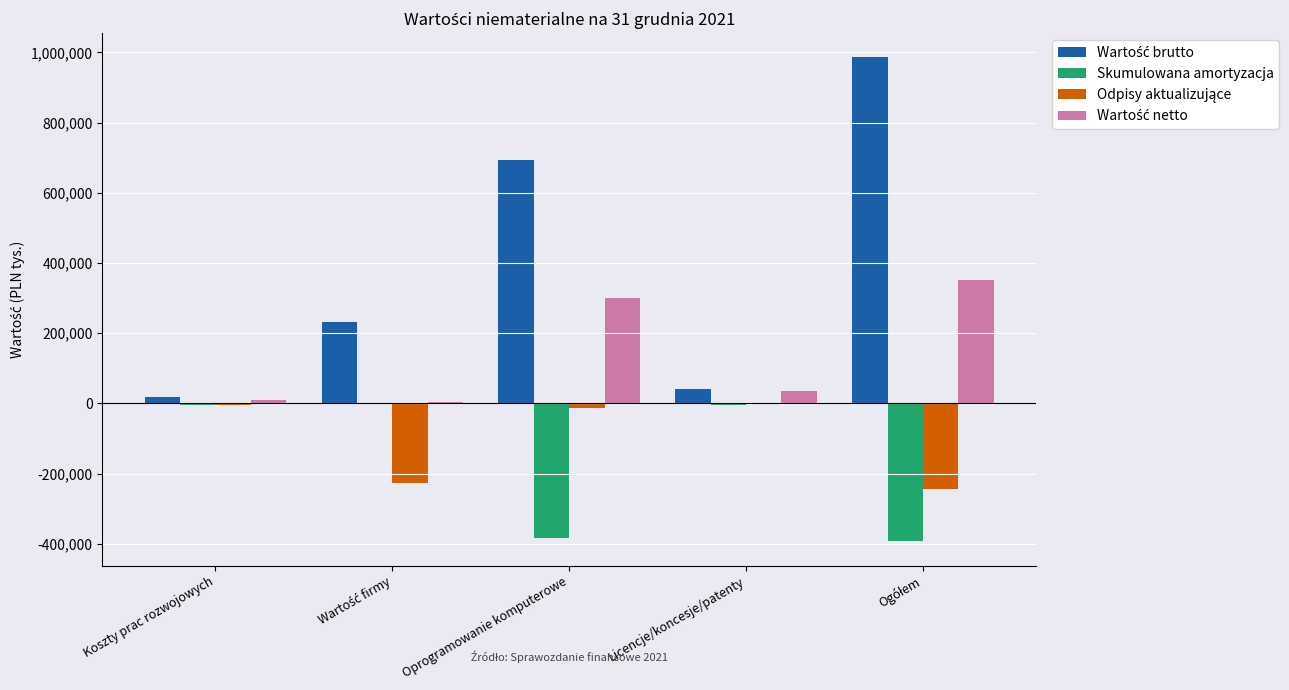

What is the greatest value displayed?

985585